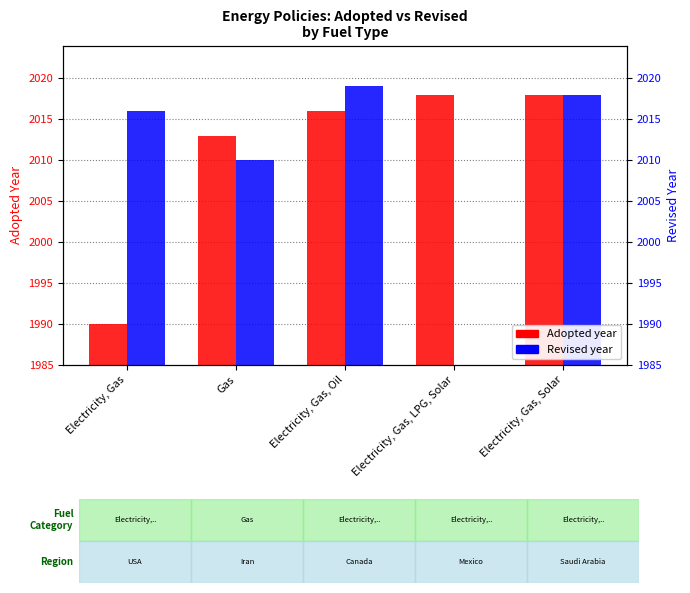

What is the label of the 1st bar from the right?

Electricity, Gas, Solar